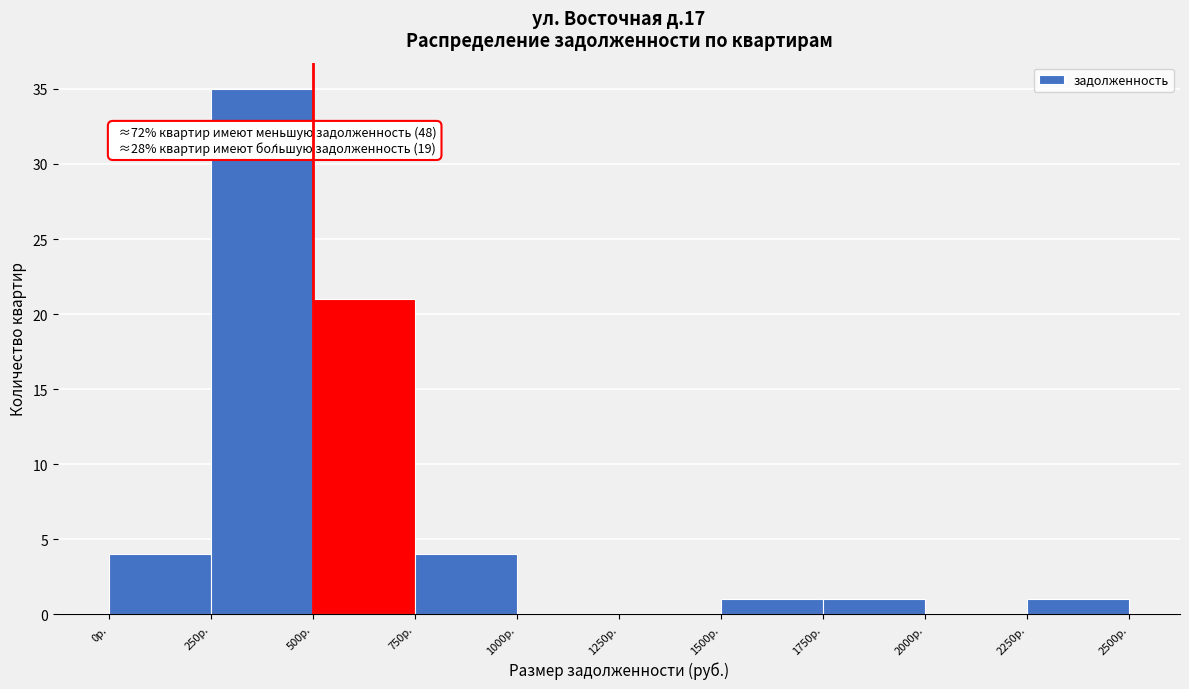

Which range on the x-axis has the tallest bar?

250 to 500